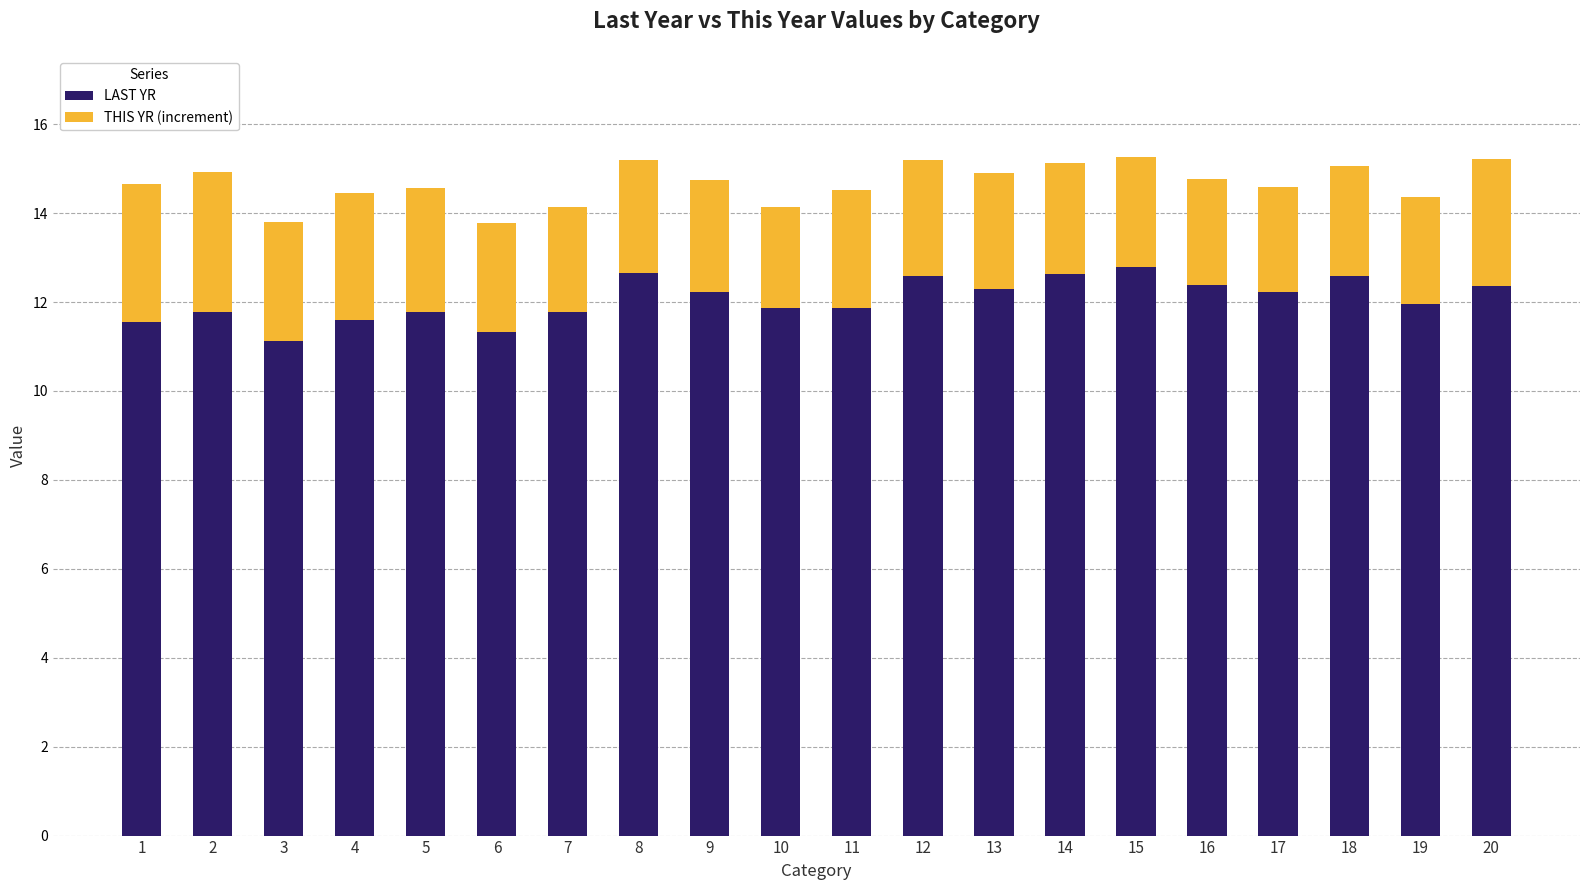

What is the maximum value for LAST YR?

12.8